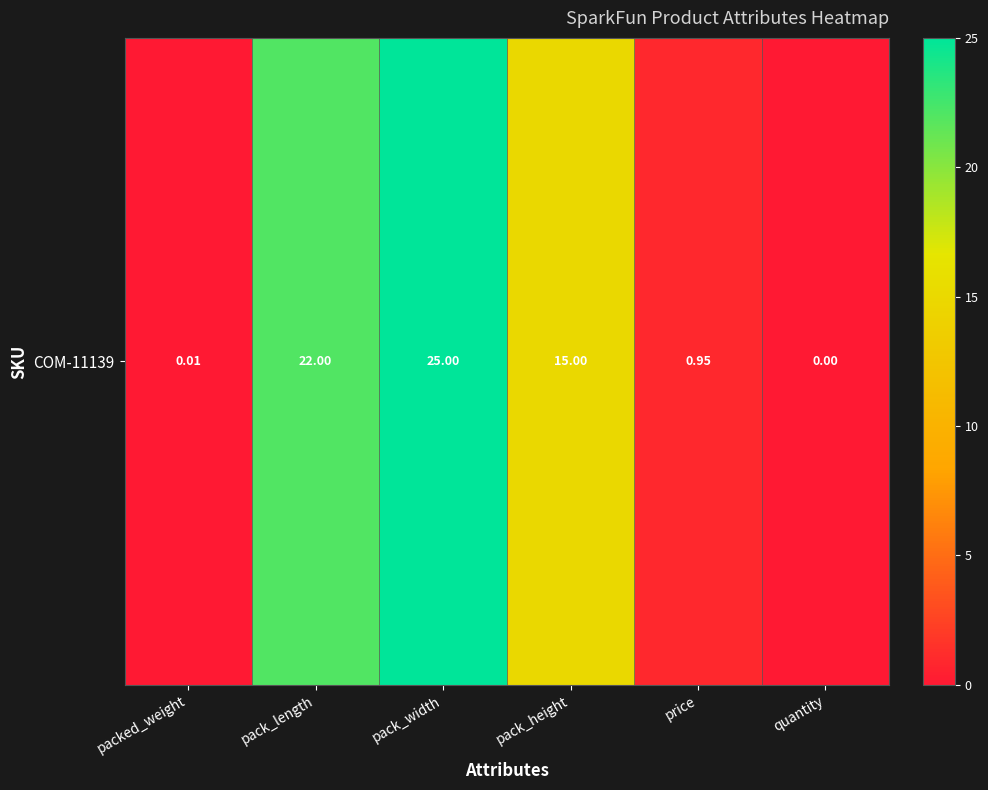

What is the difference between the maximum and minimum values?

25.0